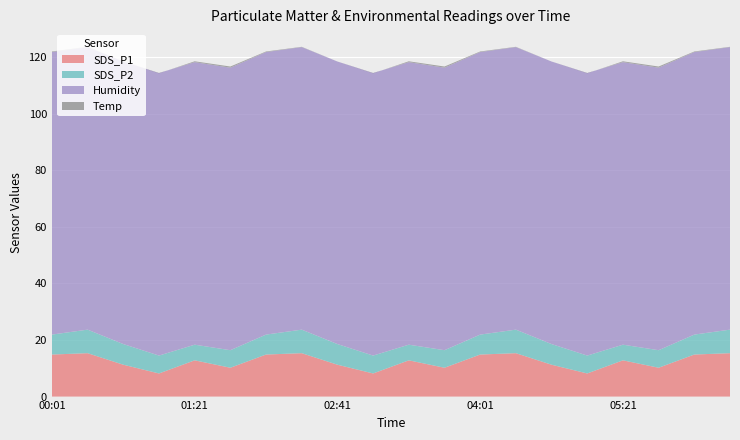

Reading left to right, transcribe all the data shown in this chart.

SDS_P1: 14.9	15.3	11.3	8.2	12.8	10.2	14.9	15.3	11.3	8.2	12.8	10.2	14.9	15.3	11.3	8.2	12.8	10.2	14.9	15.3
SDS_P2: 7.0	8.3	7.3	6.3	5.5	6.2	7.0	8.3	7.3	6.3	5.5	6.2	7.0	8.3	7.3	6.3	5.5	6.2	7.0	8.3
Humidity: 99.9	99.9	99.9	99.9	99.9	99.9	99.9	99.9	99.9	99.9	99.9	99.9	99.9	99.9	99.9	99.9	99.9	99.9	99.9	99.9
Temp: 0.2	0.1	0.0	-0.1	0.3	0.4	0.2	0.1	0.0	-0.1	0.3	0.4	0.2	0.1	0.0	-0.1	0.3	0.4	0.2	0.1